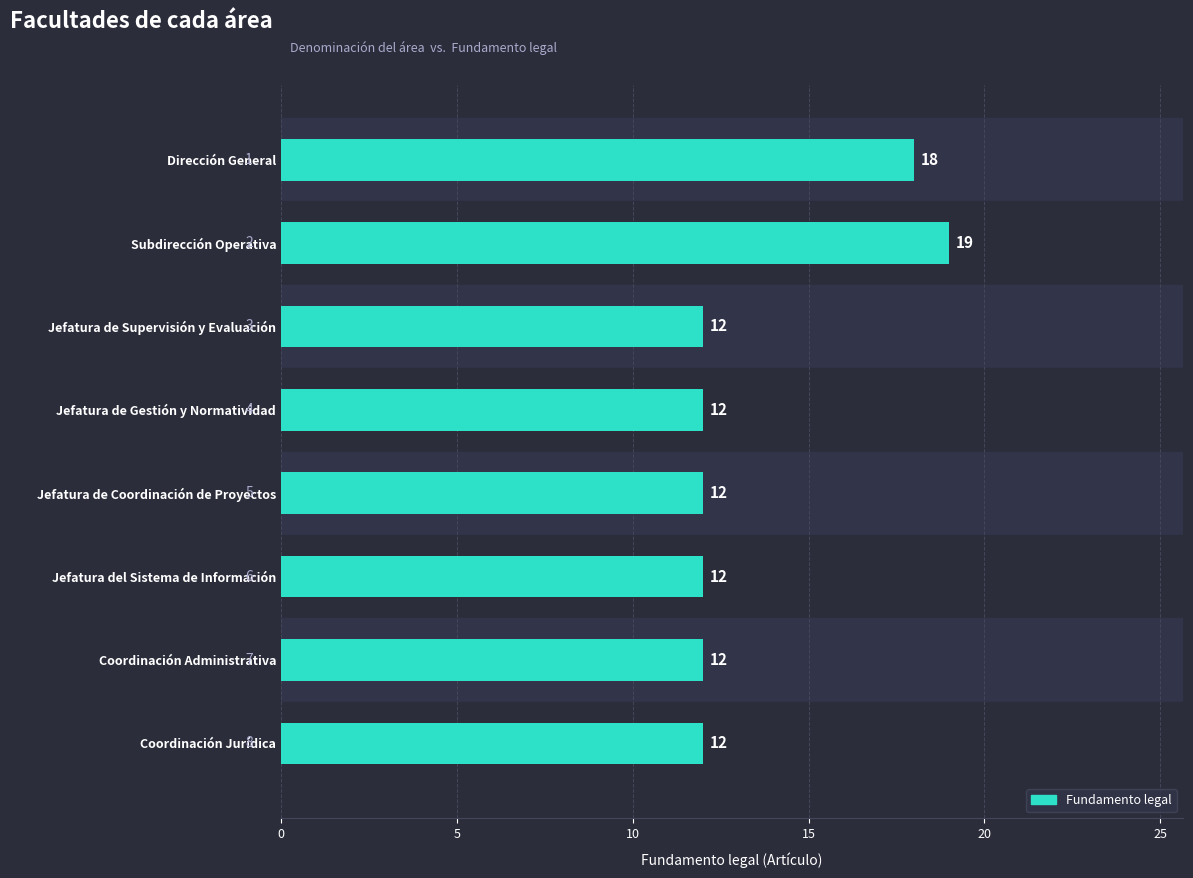

What is the sum of all values?

109